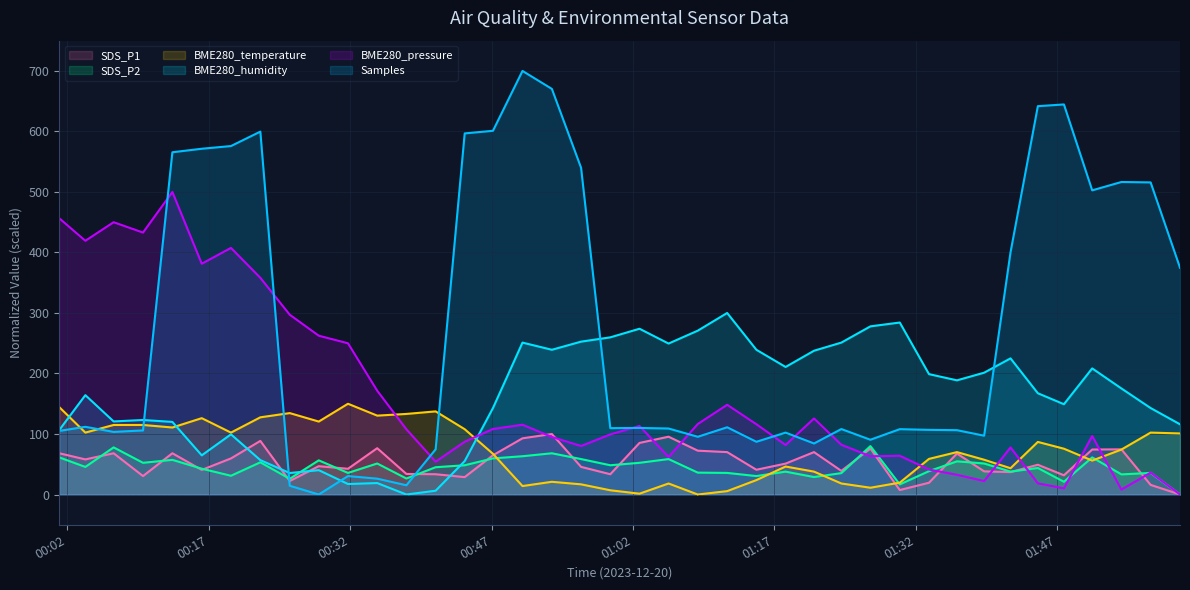

What are all the series names shown in the legend?

SDS_P1, SDS_P2, BME280_temperature, BME280_humidity, BME280_pressure, Samples